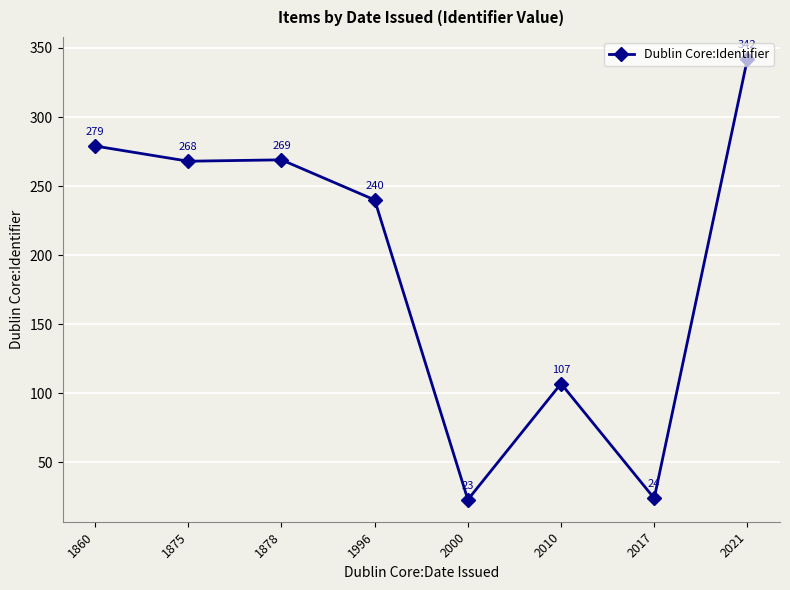

Read the value at 1860.

279